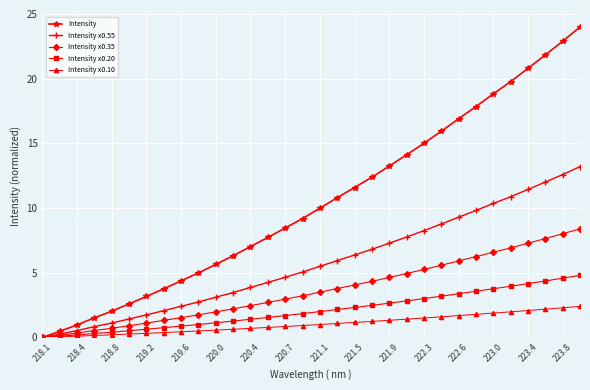

Which series has the widest spread of values?

Intensity